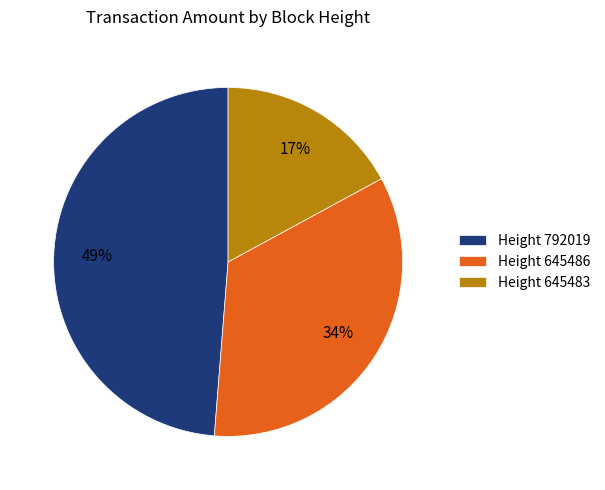

To the nearest percent, what is the difference between the Height 645486 and Height 792019 slice percentages?

15%